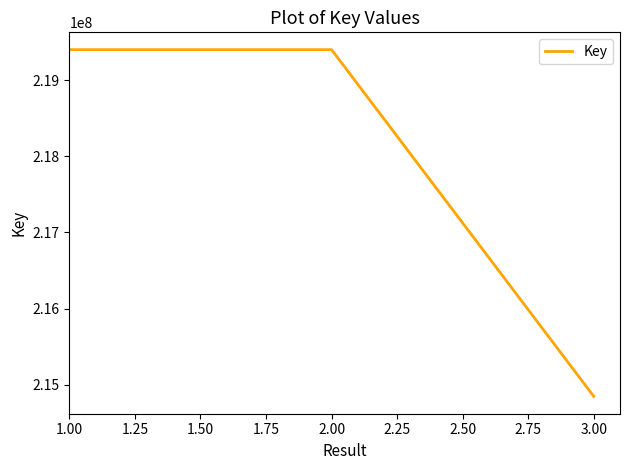

What is the minimum value shown in the chart?

214849648